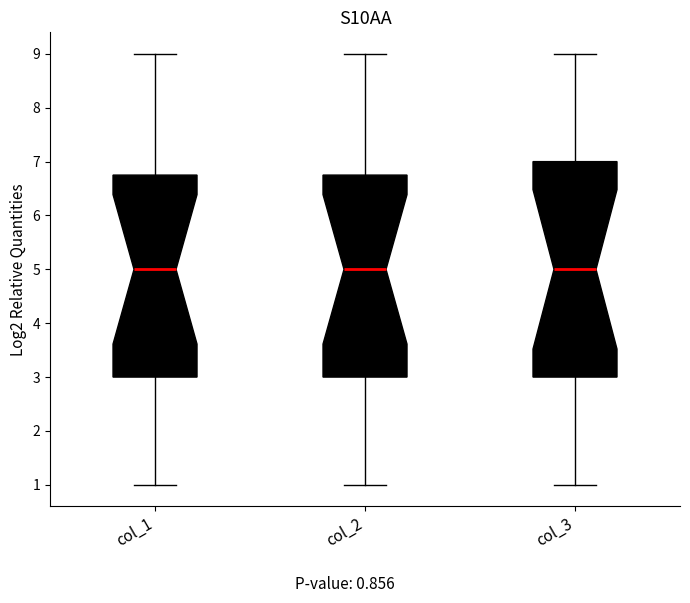

Reading left to right, read every box against the y-axis: the position of its median line, the range the box covers, and the ends of its whiskers. The values are not printed on the chart, so give them approximately, as read against the axis.

col_1: median 5.0, box 3.0 to 6.8, whiskers 1.0 to 9.0
col_2: median 5.0, box 3.0 to 6.8, whiskers 1.0 to 9.0
col_3: median 5.0, box 3.0 to 7.0, whiskers 1.0 to 9.0